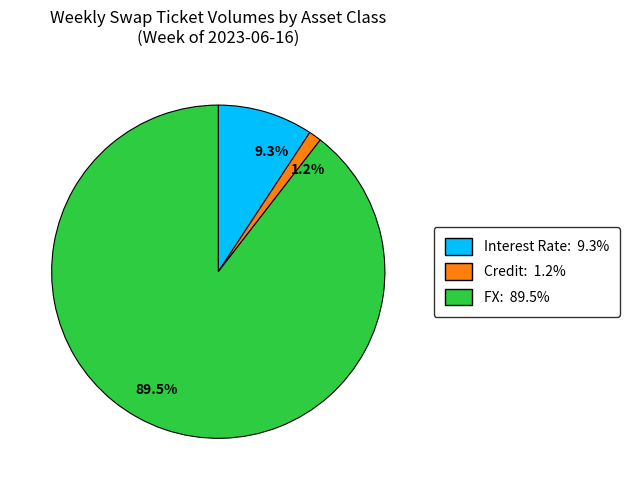

Which category accounts for the majority?

89.5%